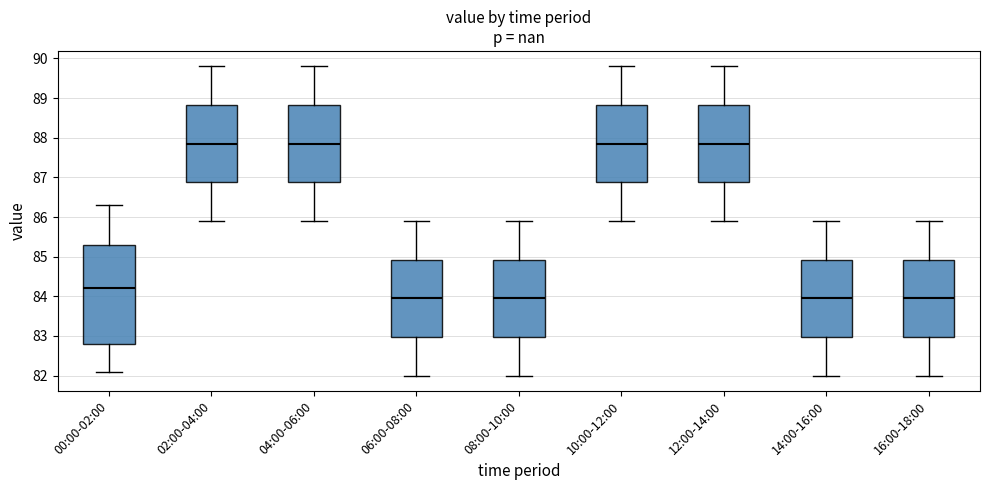

Reading left to right, read every box against the y-axis: the position of its median line, the range the box covers, and the ends of its whiskers. The values are not printed on the chart, so give them approximately, as read against the axis.

00:00-02:00: median 84.2, box 82.8 to 85.3, whiskers 82.1 to 86.3
02:00-04:00: median 87.9, box 86.9 to 88.8, whiskers 85.9 to 89.8
04:00-06:00: median 87.9, box 86.9 to 88.8, whiskers 85.9 to 89.8
06:00-08:00: median 84.0, box 83.0 to 84.9, whiskers 82.0 to 85.9
08:00-10:00: median 84.0, box 83.0 to 84.9, whiskers 82.0 to 85.9
10:00-12:00: median 87.9, box 86.9 to 88.8, whiskers 85.9 to 89.8
12:00-14:00: median 87.9, box 86.9 to 88.8, whiskers 85.9 to 89.8
14:00-16:00: median 84.0, box 83.0 to 84.9, whiskers 82.0 to 85.9
16:00-18:00: median 84.0, box 83.0 to 84.9, whiskers 82.0 to 85.9